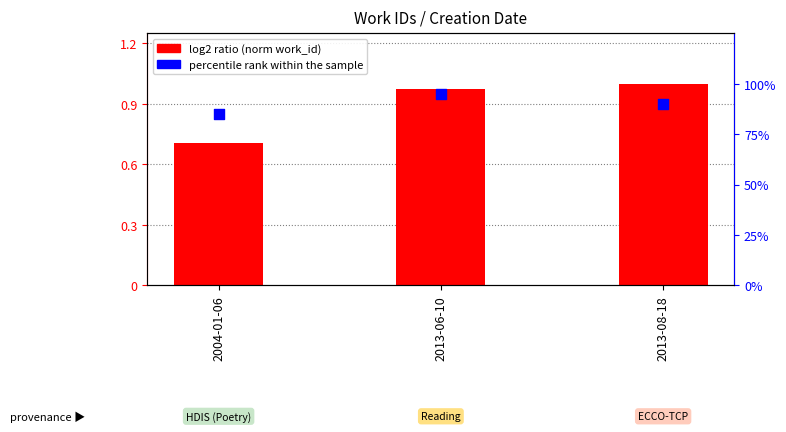

Which series has the largest total across all categories?

percentile rank within the sample